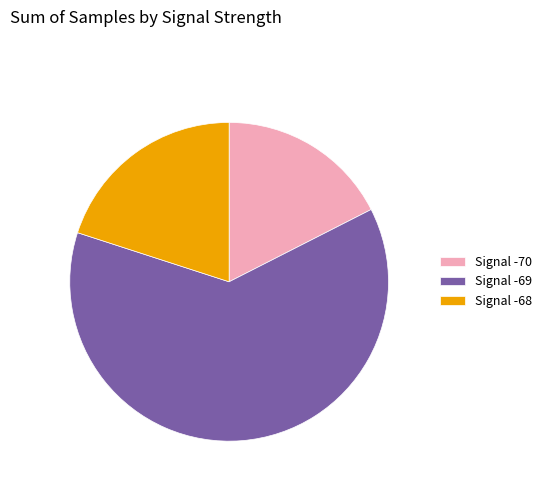

Which category accounts for the majority?

Signal -69